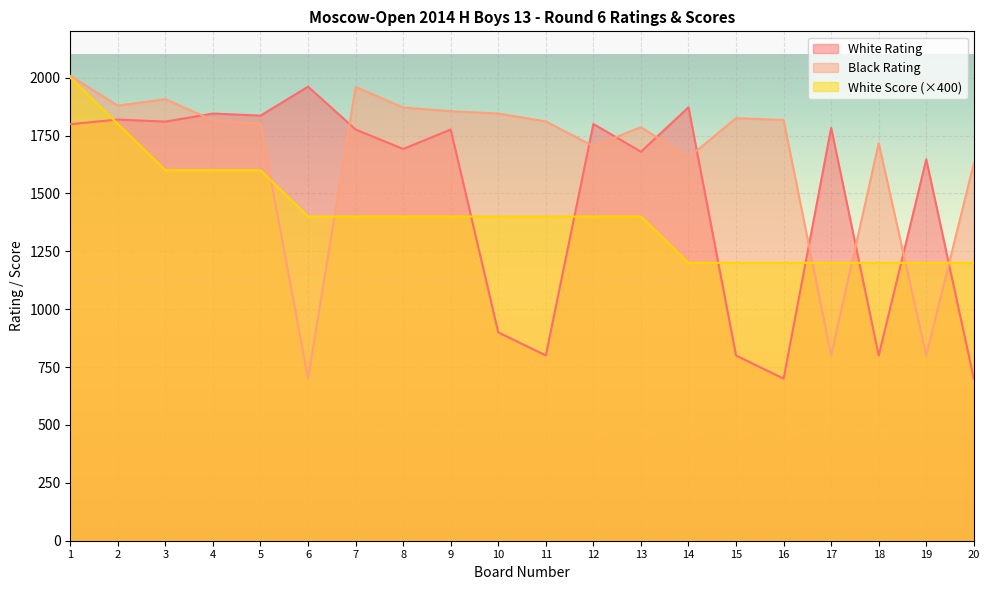

Count the number of data series in this chart.

3